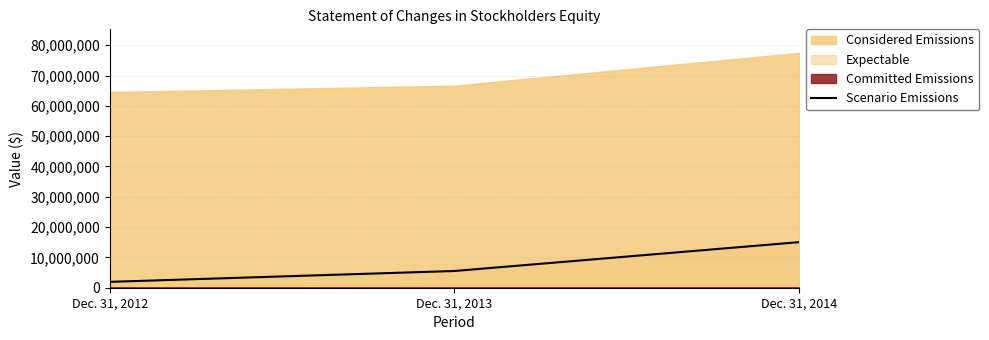

What is the ratio of the value at Dec. 31, 2012 to the value at Dec. 31, 2014?

0.1